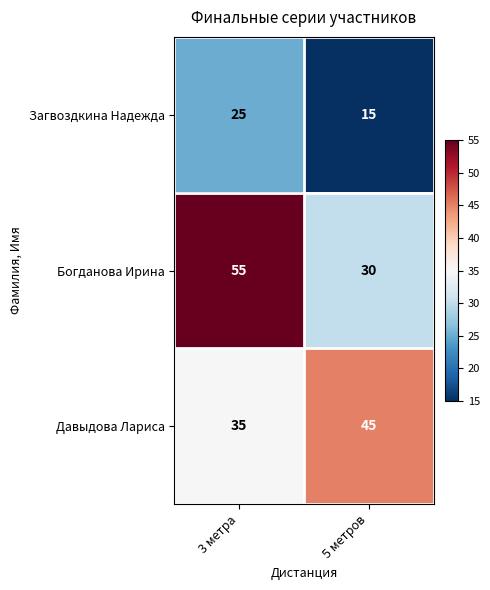

Which label corresponds to the smallest value in the chart?

5 метров